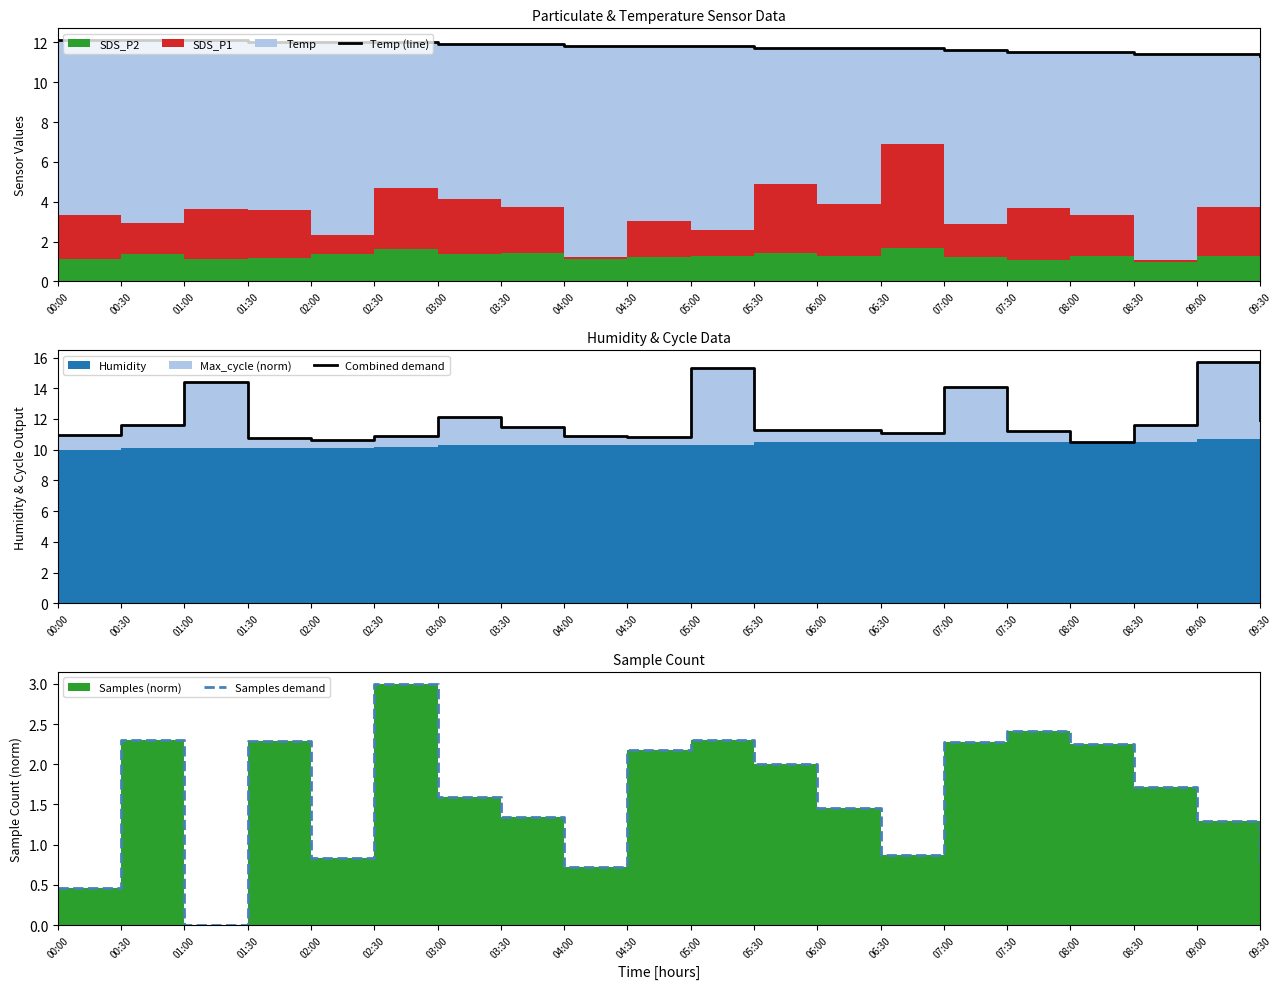

Which series changed the most between 00:00 and 03:00?

Samples demand